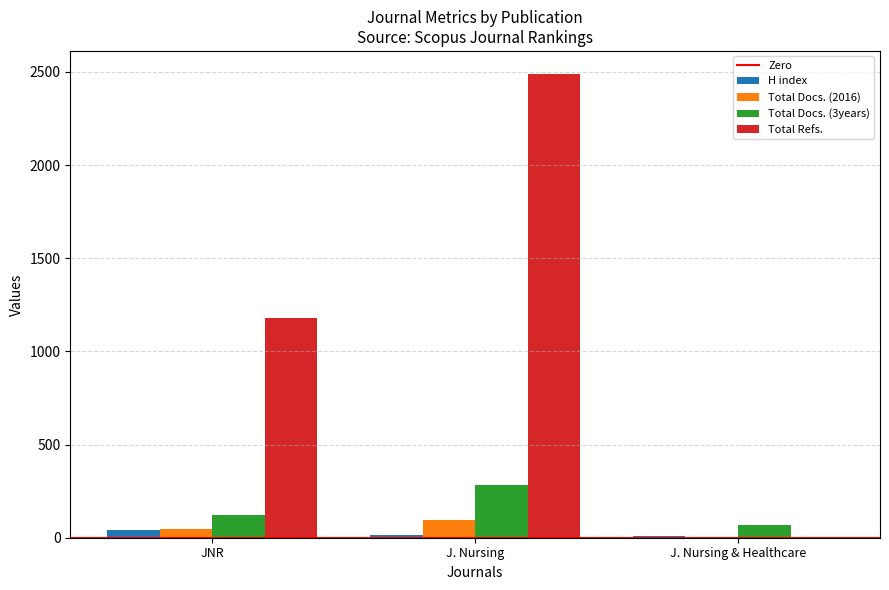

Which series has the largest range (max minus min)?

Total Refs.